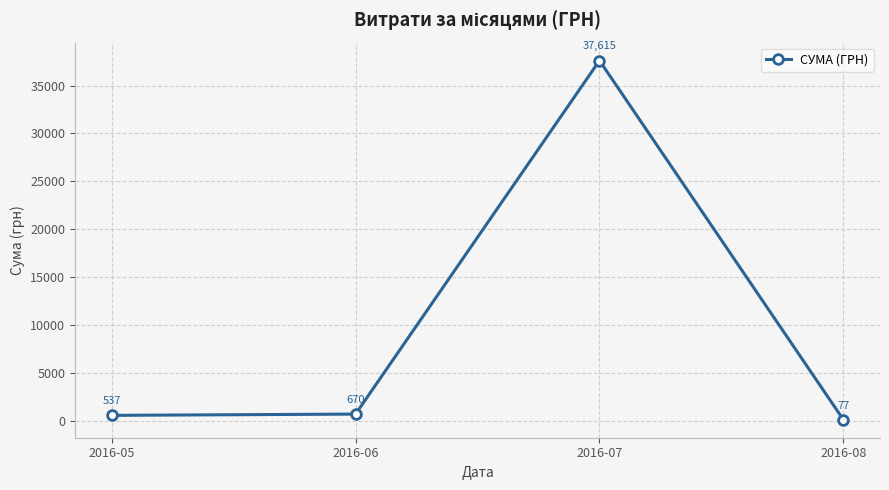

What is the difference between the second highest and minimum values?

592.6